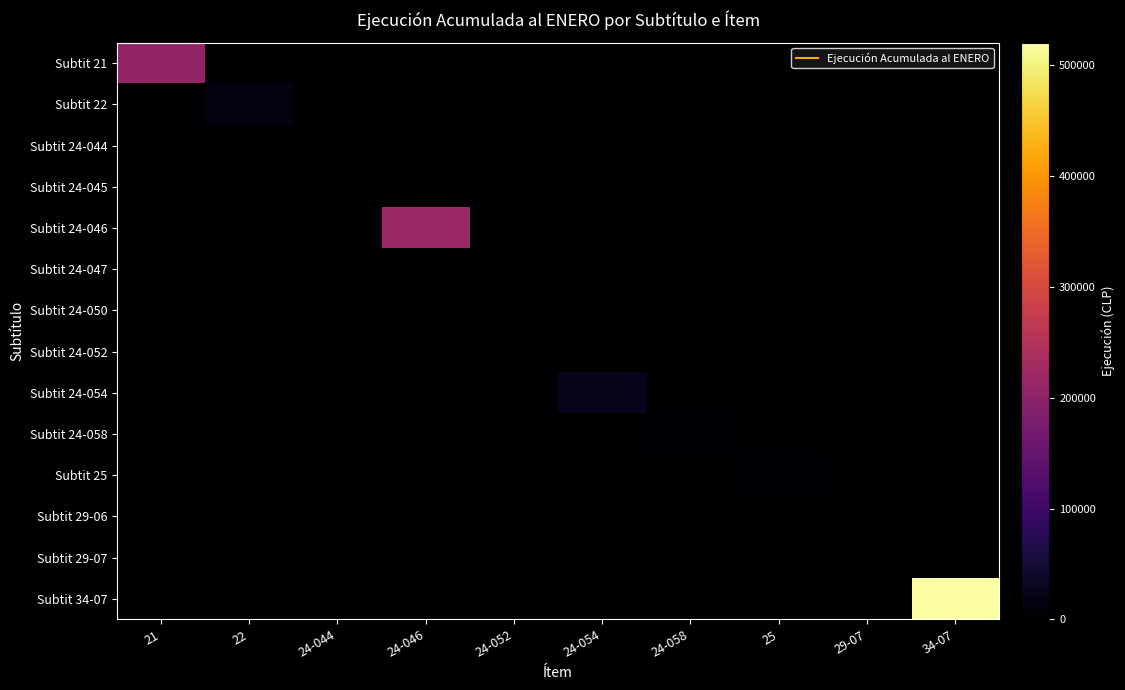

What is the spread (max minus min) of values at 22?

14427